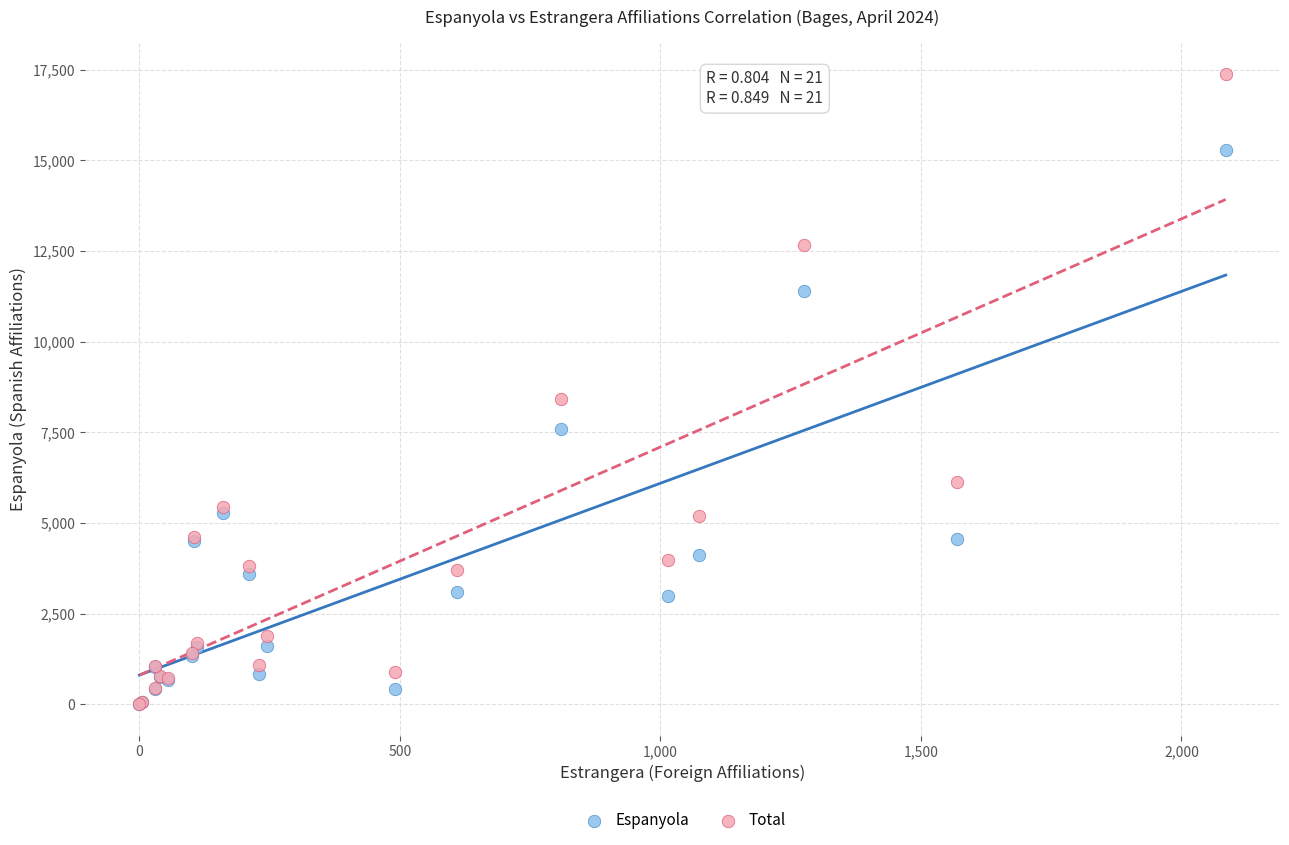

Which series reaches the maximum Y coordinate?

Total